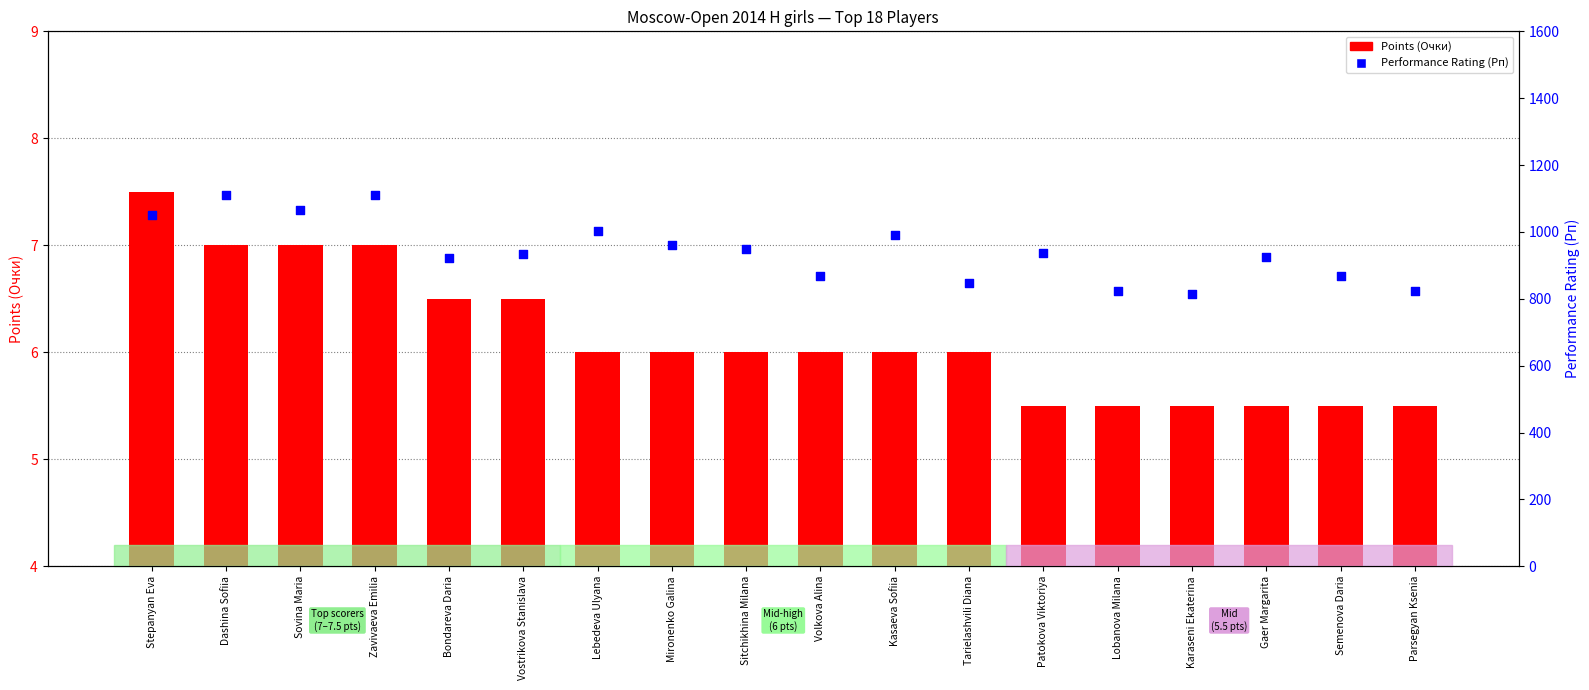

At which category is the sum across all series the highest?

Dashina Sofiia